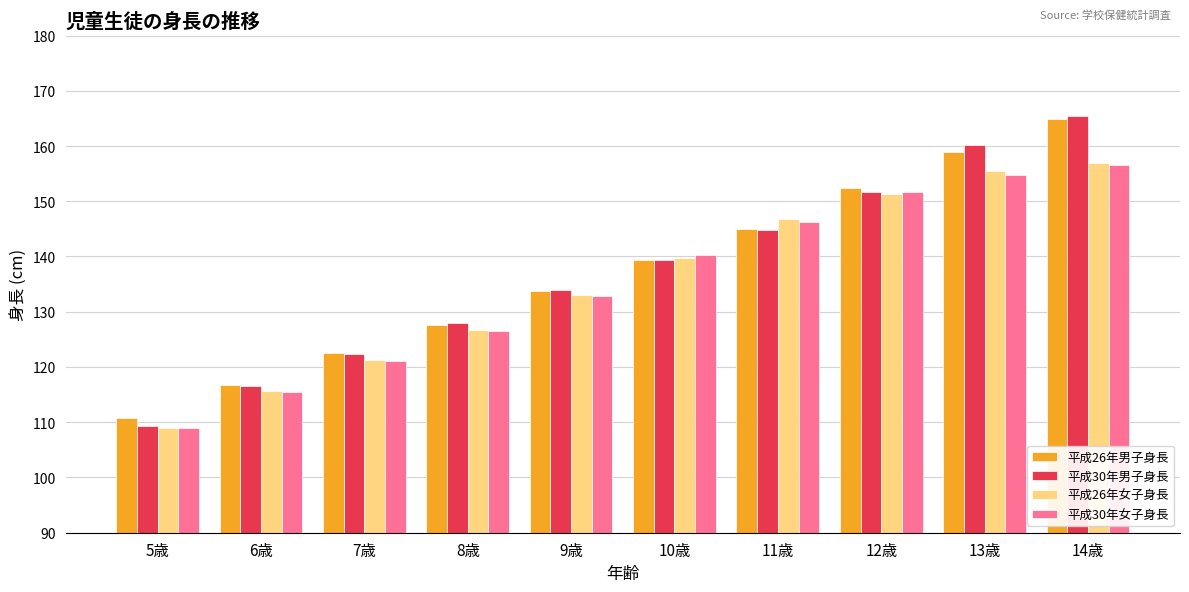

Is it true that 平成30年女子身長 equals 146.3 at 11歳?

True